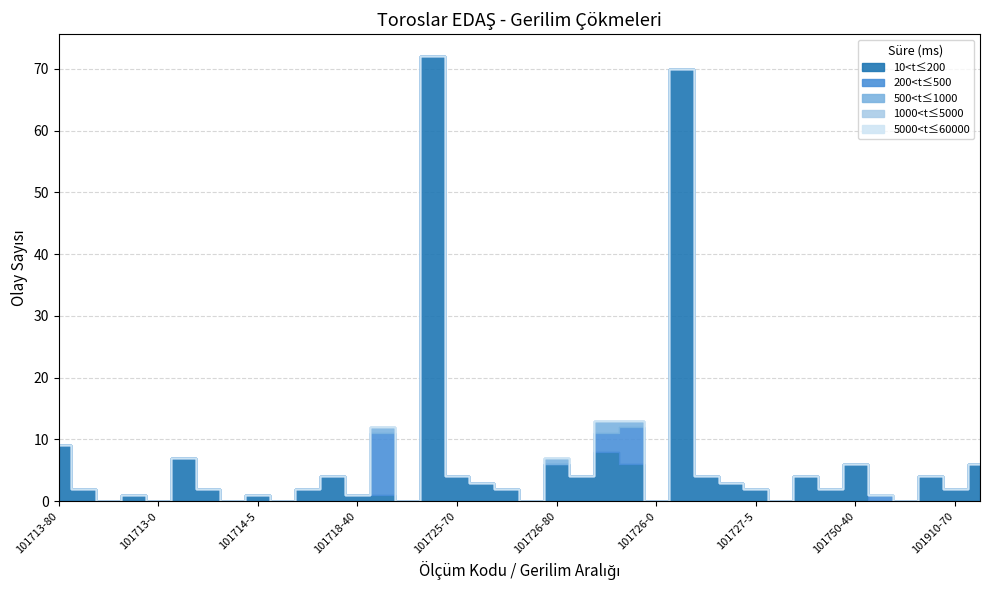

At how many categories does at least one series exceed 23?

2